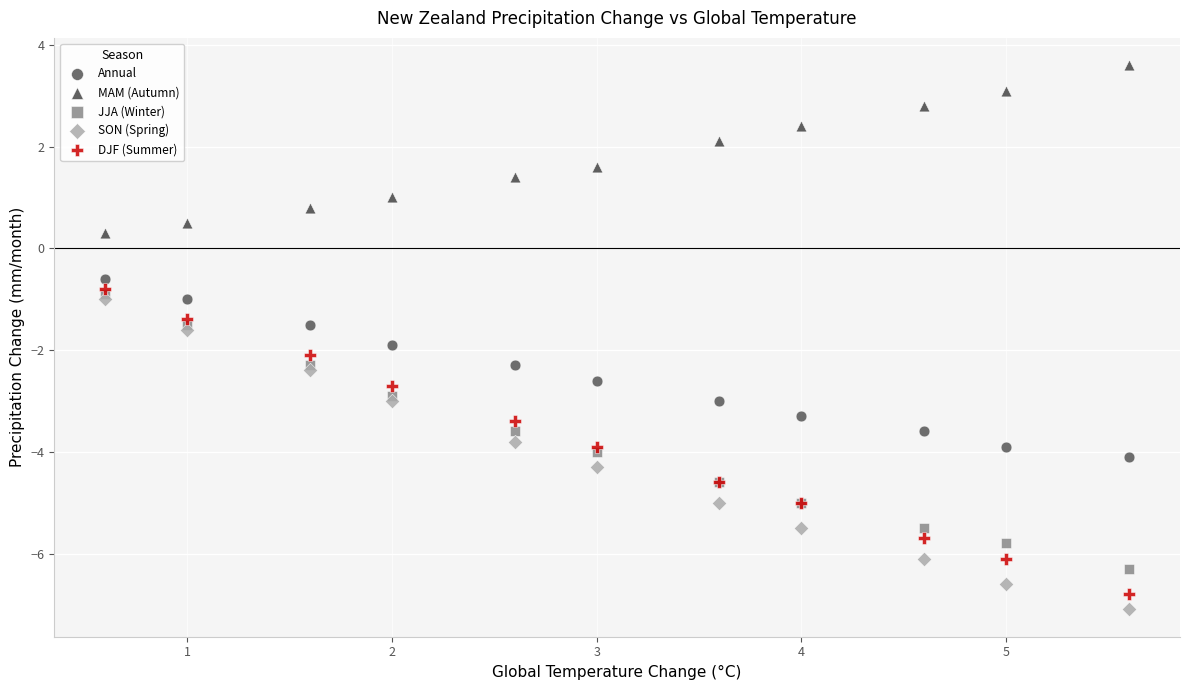

Which series has the widest spread of Y values?

SON (Spring)